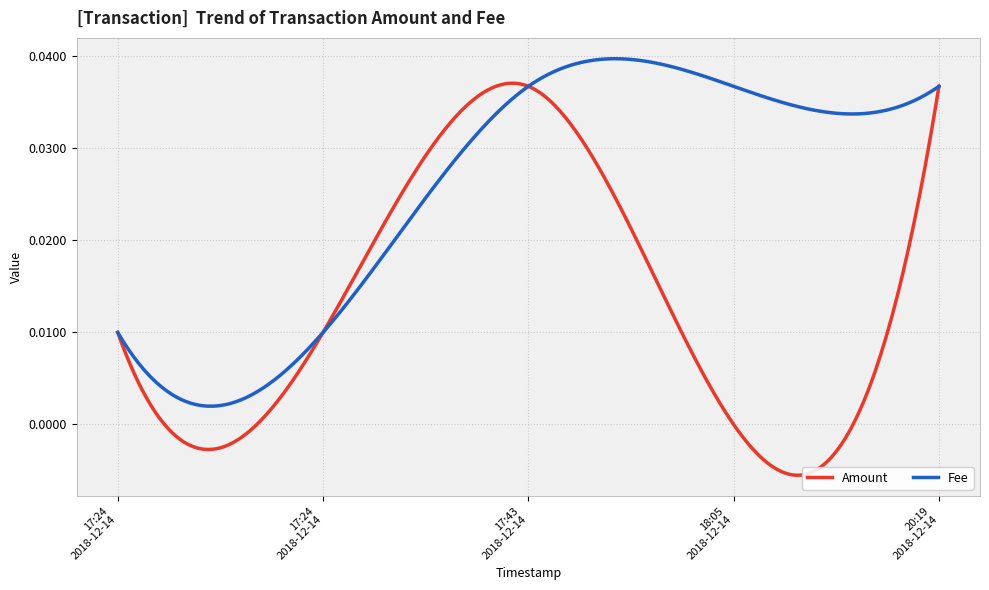

Which series has the widest spread of values?

Amount